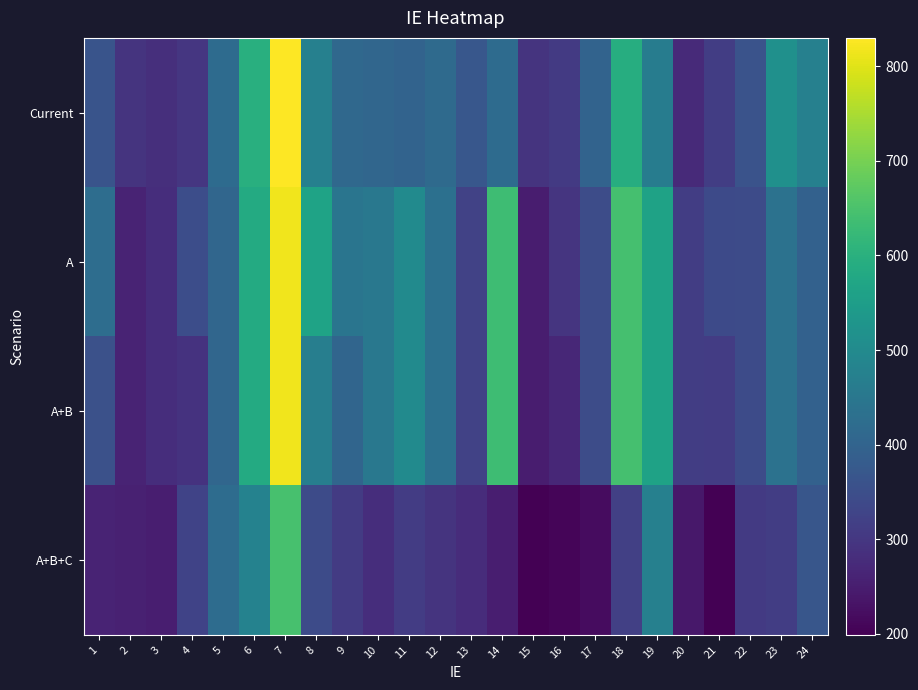

Between 18 and 20, which series saw the biggest shift?

A